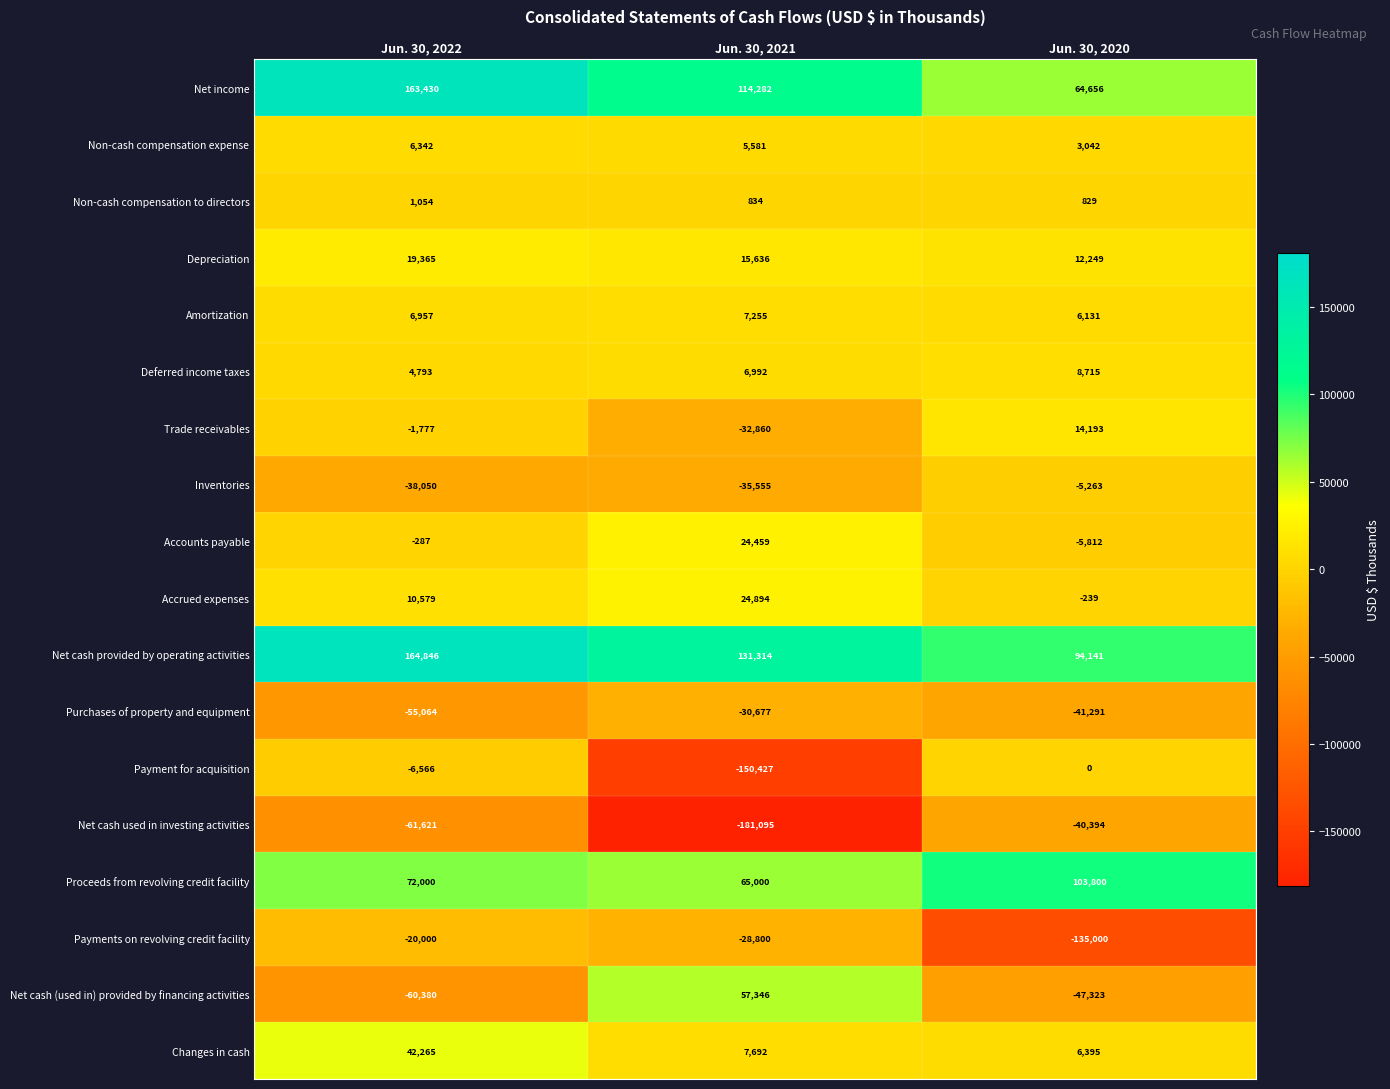

Which category has the highest value across all series?

Jun. 30, 2022